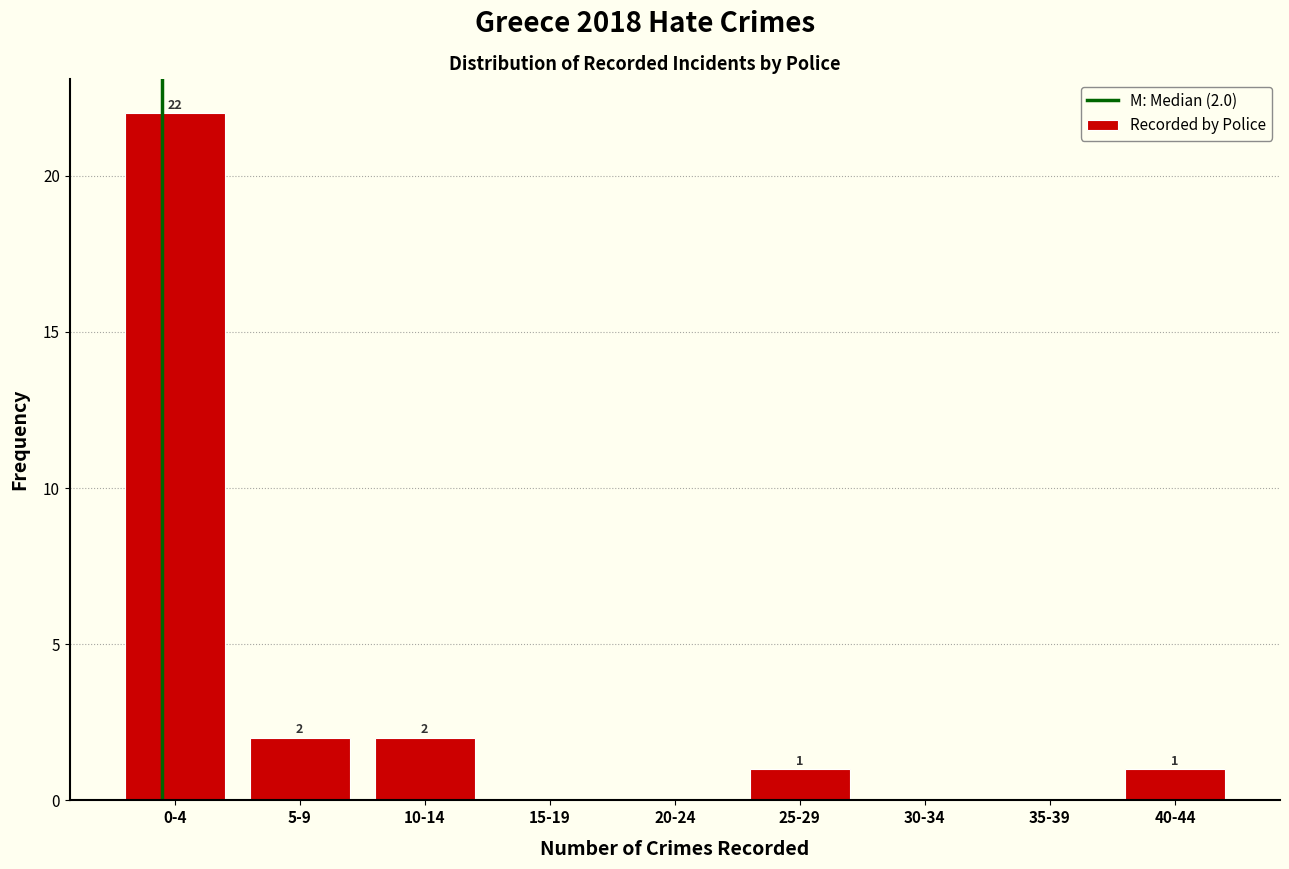

Reading right to left, transcribe all the data shown in this chart.

40-44=1	35-39=0	30-34=0	25-29=1	20-24=0	15-19=0	10-14=2	5-9=2	0-4=22